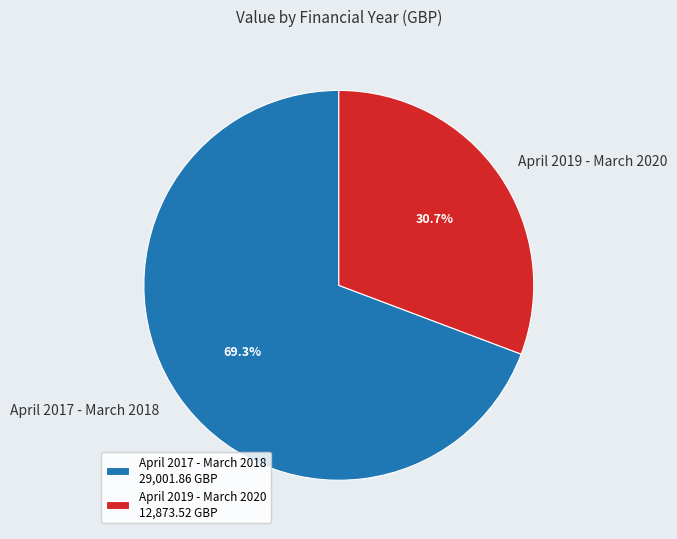

What is the smallest slice in the pie chart?

April 2019 - March 2020